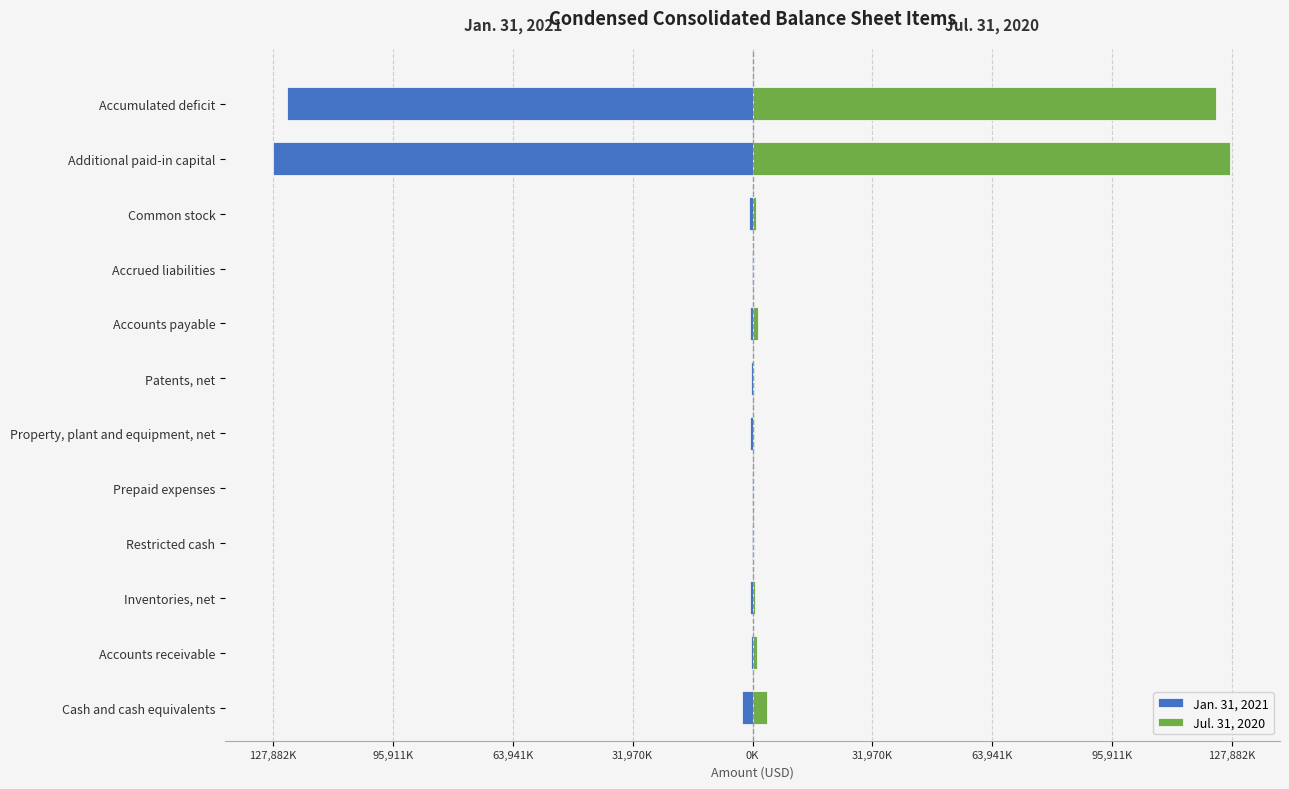

Read the Jan. 31, 2021 value at Restricted cash, to the nearest 10.

-75000